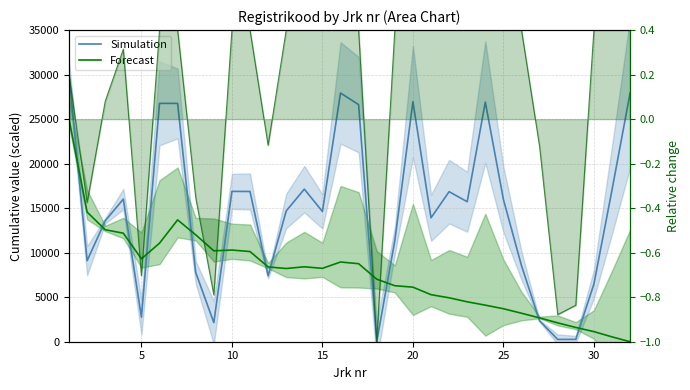

Which series ends up on top after the final intersection of Forecast and Simulation?

Simulation